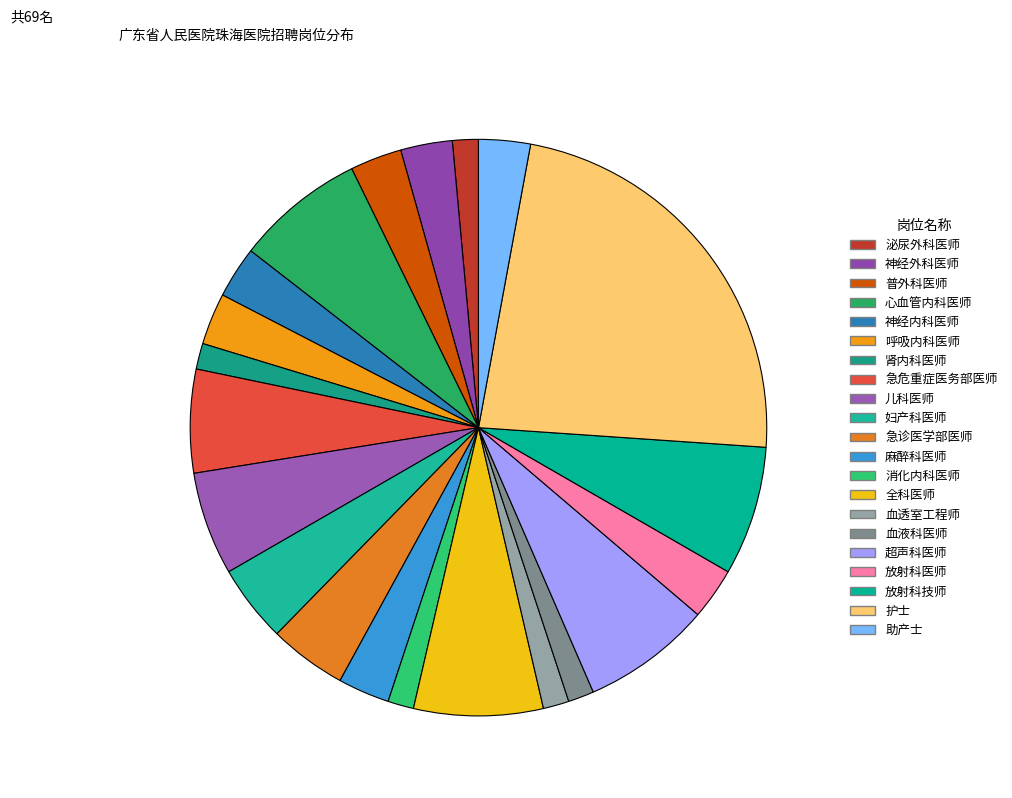

Count the number of slices in the pie.

21